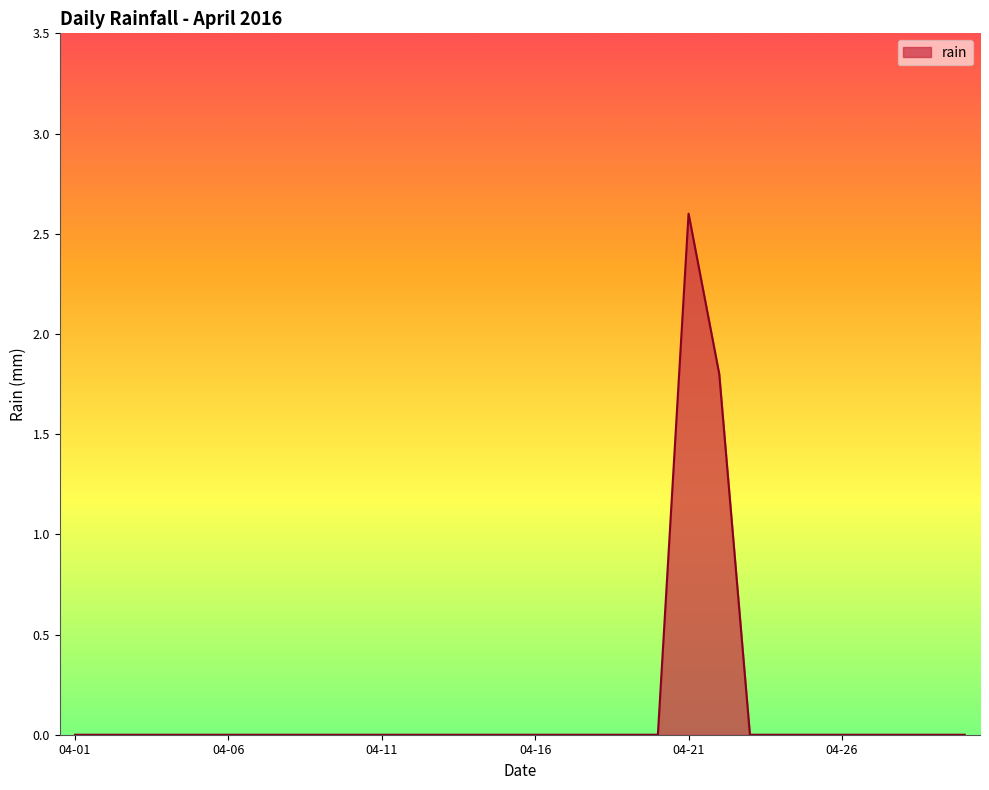

Does the chart have visible grid lines?

No